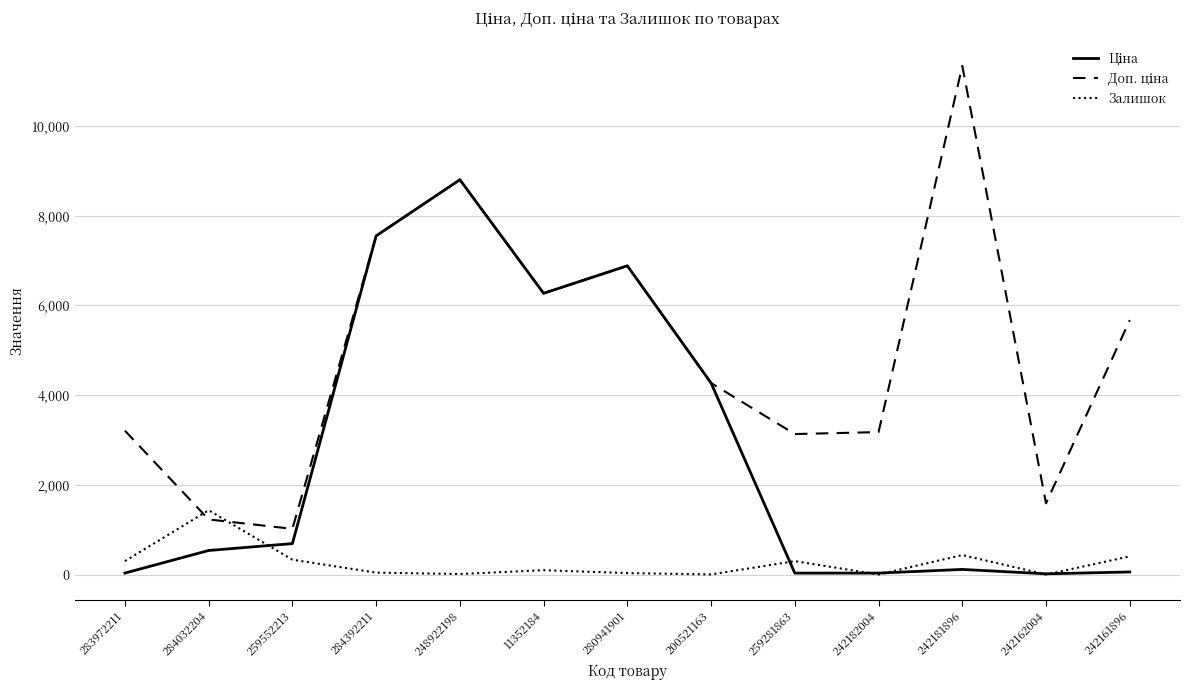

Which category has the highest value in the Залишок series?

284032204